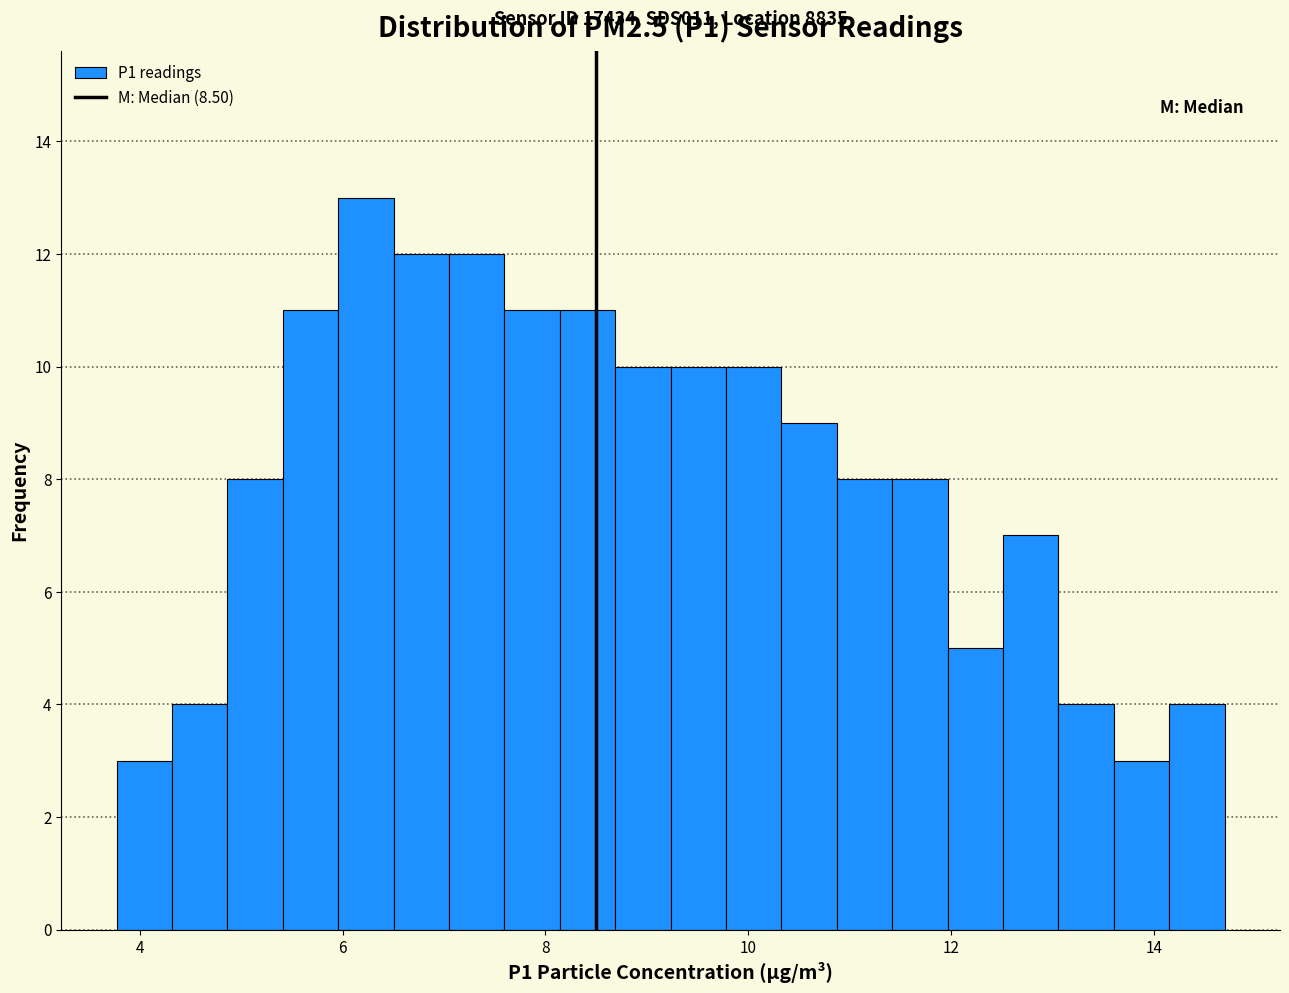

Read against the x-axis, roughly where is the centre of the tallest bar?

6.2